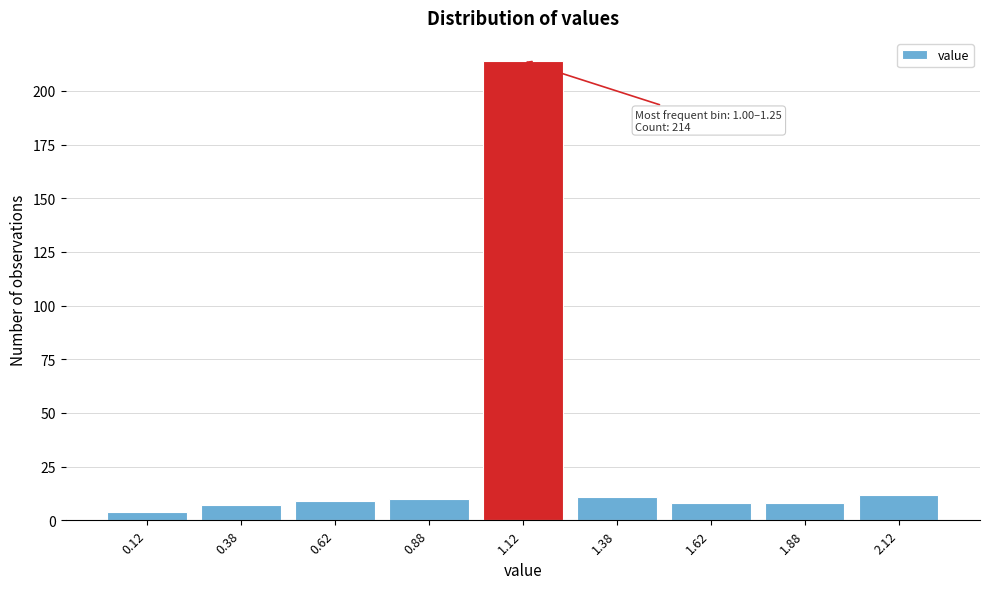

Which range on the x-axis has the tallest bar?

1.00 to 1.25